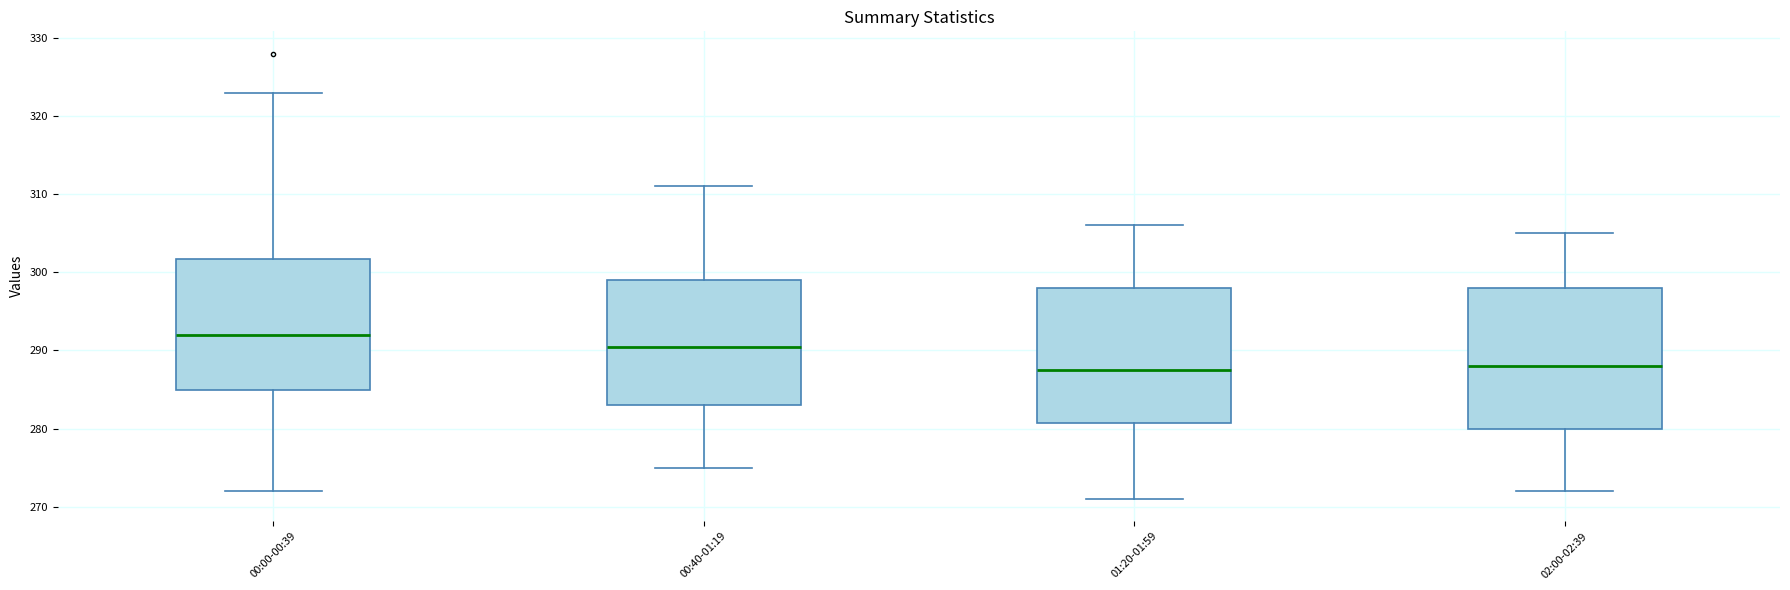

Where does the lower whisker of the box for 02:00-02:39 end on the y-axis? The values are not printed on the chart, so give them approximately, as read against the axis.

272